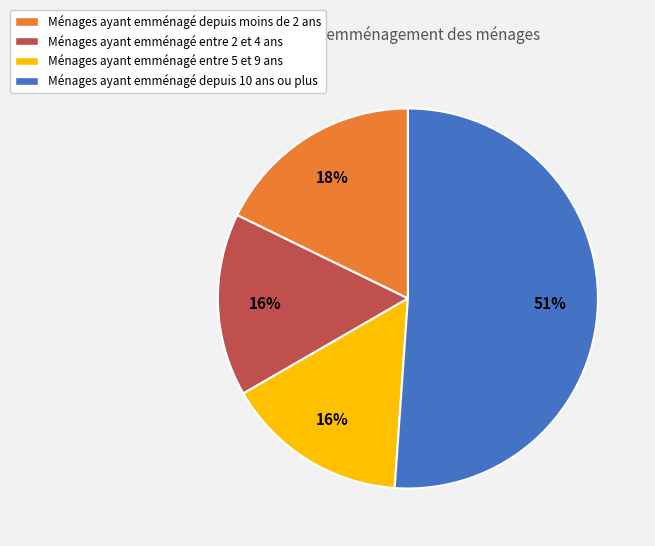

Count the number of slices in the pie.

4